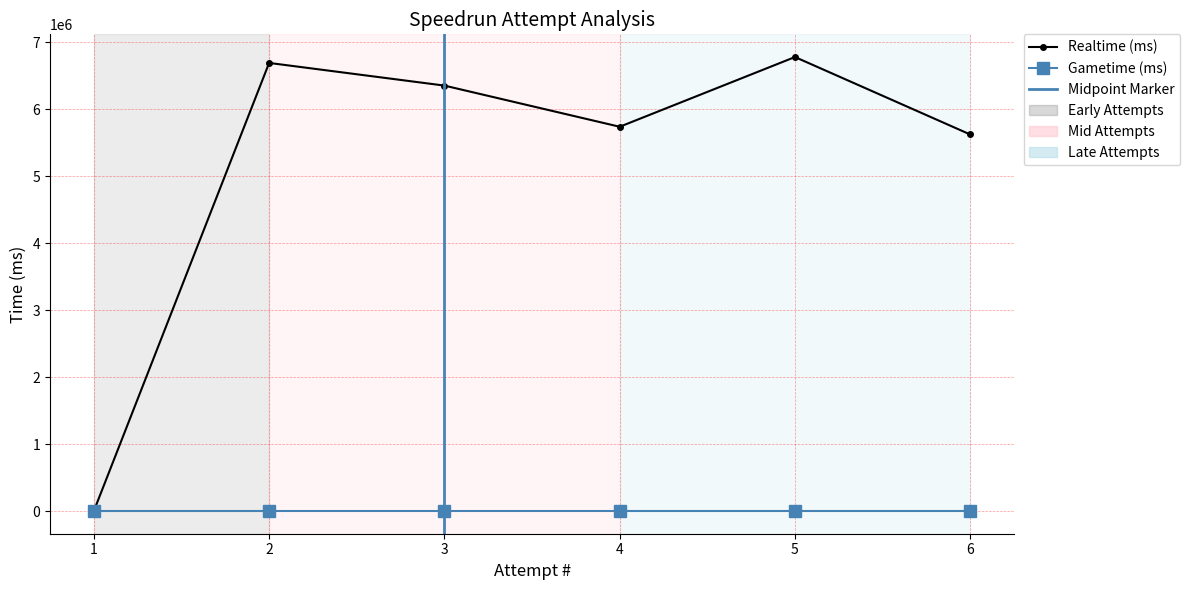

List the labels in order of value, largest first.

5, 2, 3, 4, 6, 1